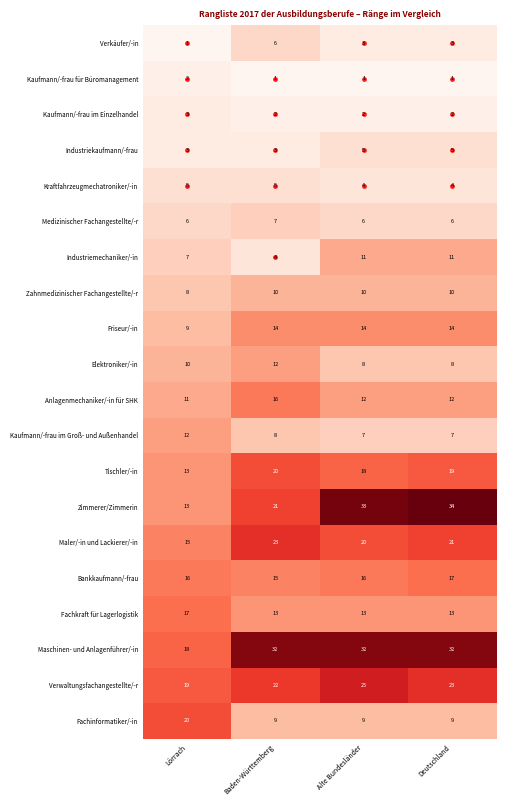

Rank the series at Deutschland from lowest to highest value.

Kaufmann/-frau für Büromanagement, Kaufmann/-frau im Einzelhandel, Verkäufer/-in, Kraftfahrzeugmechatroniker/-in, Industriekaufmann/-frau, Medizinischer Fachangestellte/-r, Kaufmann/-frau im Groß- und Außenhandel, Elektroniker/-in, Fachinformatiker/-in, Zahnmedizinischer Fachangestellte/-r, Industriemechaniker/-in, Anlagenmechaniker/-in für SHK, Fachkraft für Lagerlogistik, Friseur/-in, Bankkaufmann/-frau, Tischler/-in, Maler/-in und Lackierer/-in, Verwaltungsfachangestellte/-r, Maschinen- und Anlagenführer/-in, Zimmerer/Zimmerin